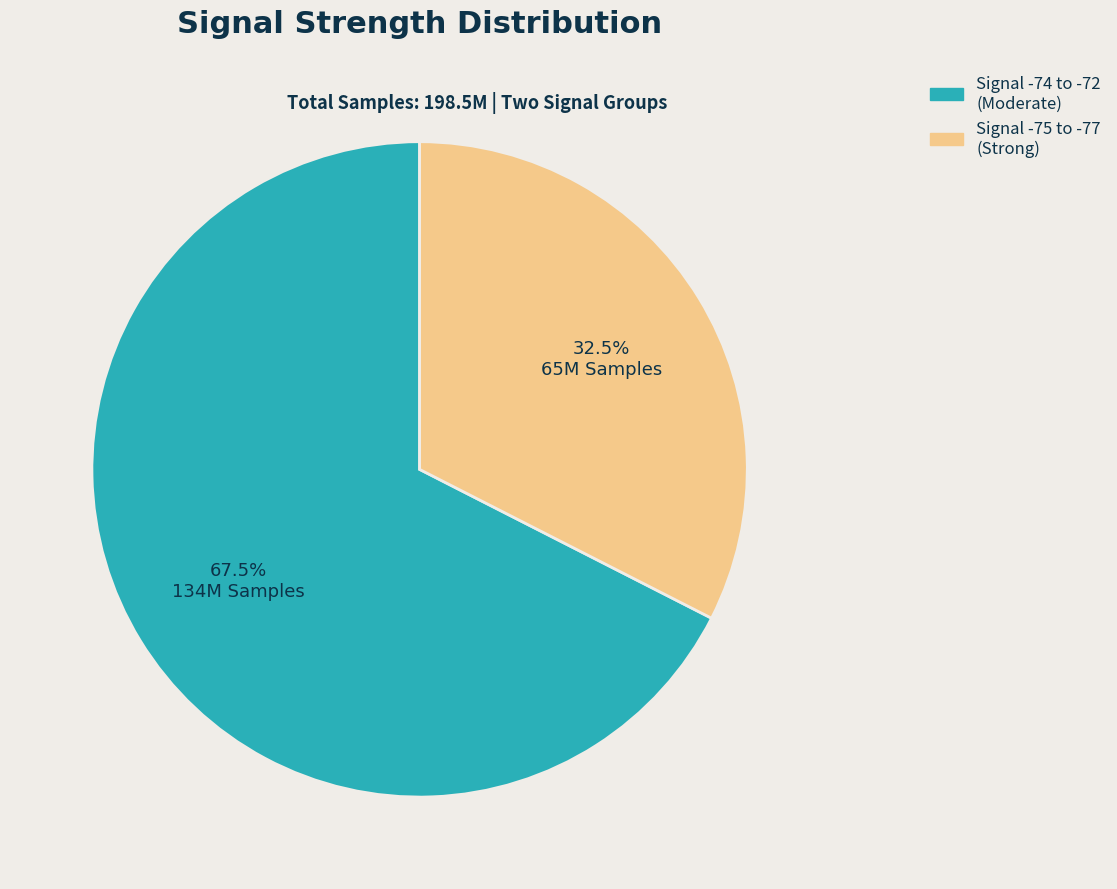

Does any single category account for the majority?

Yes